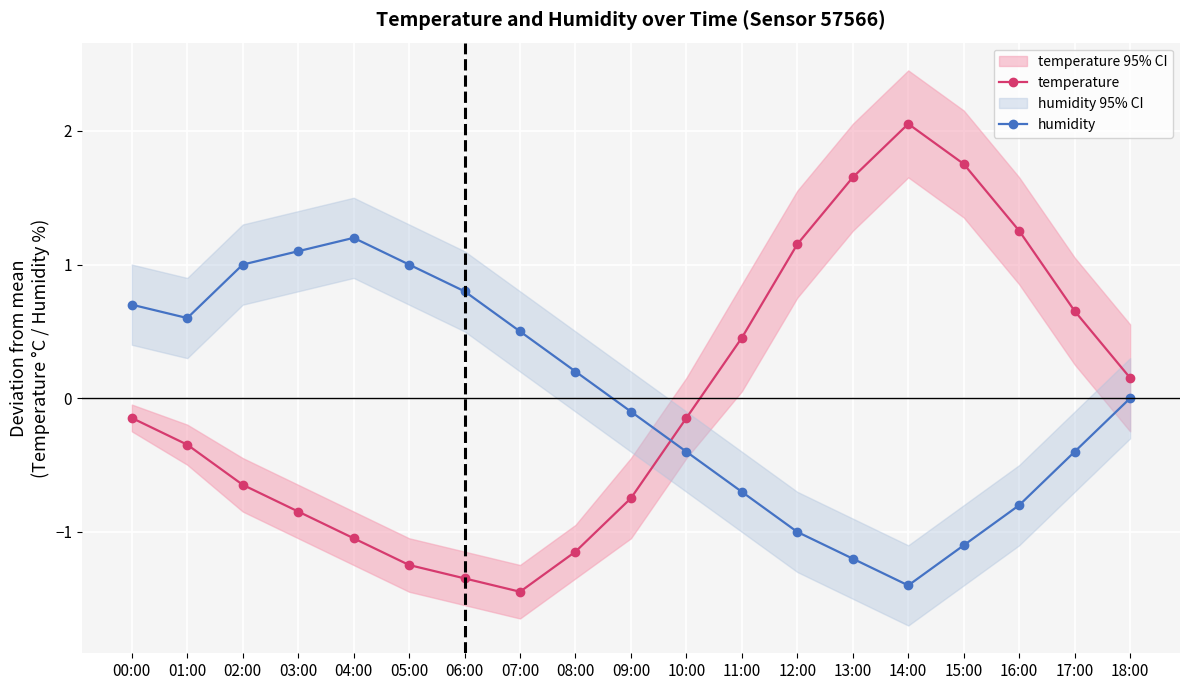

What position from the left is 16:00?

17